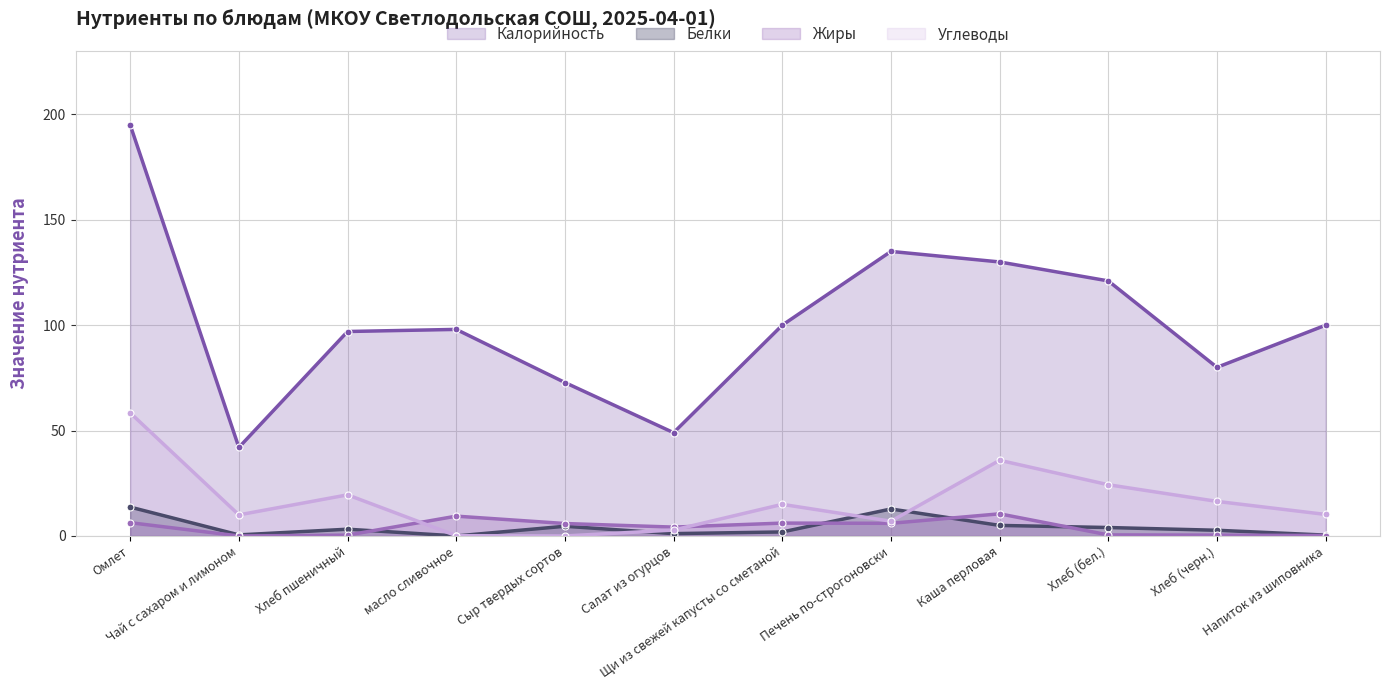

What is the difference between the maximum and minimum values in the Калорийность series?

153.0